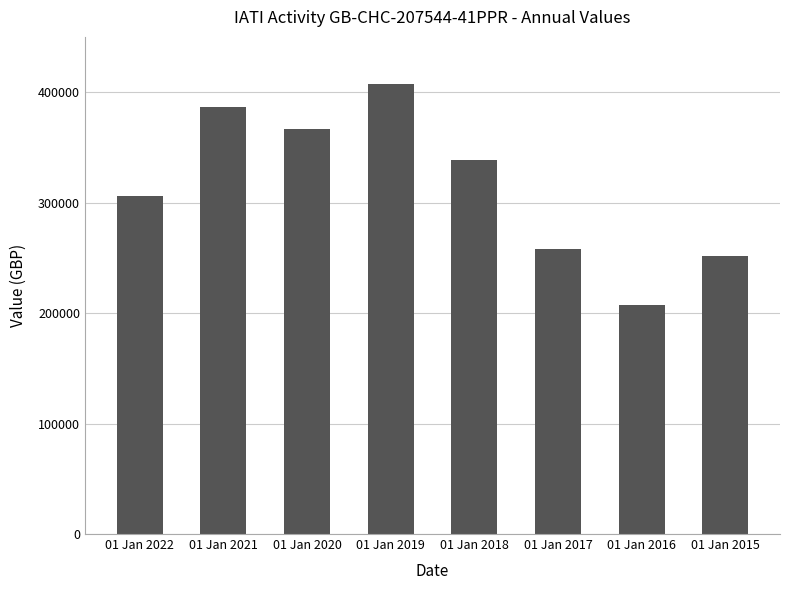

What is the difference between the maximum and minimum values?

199609